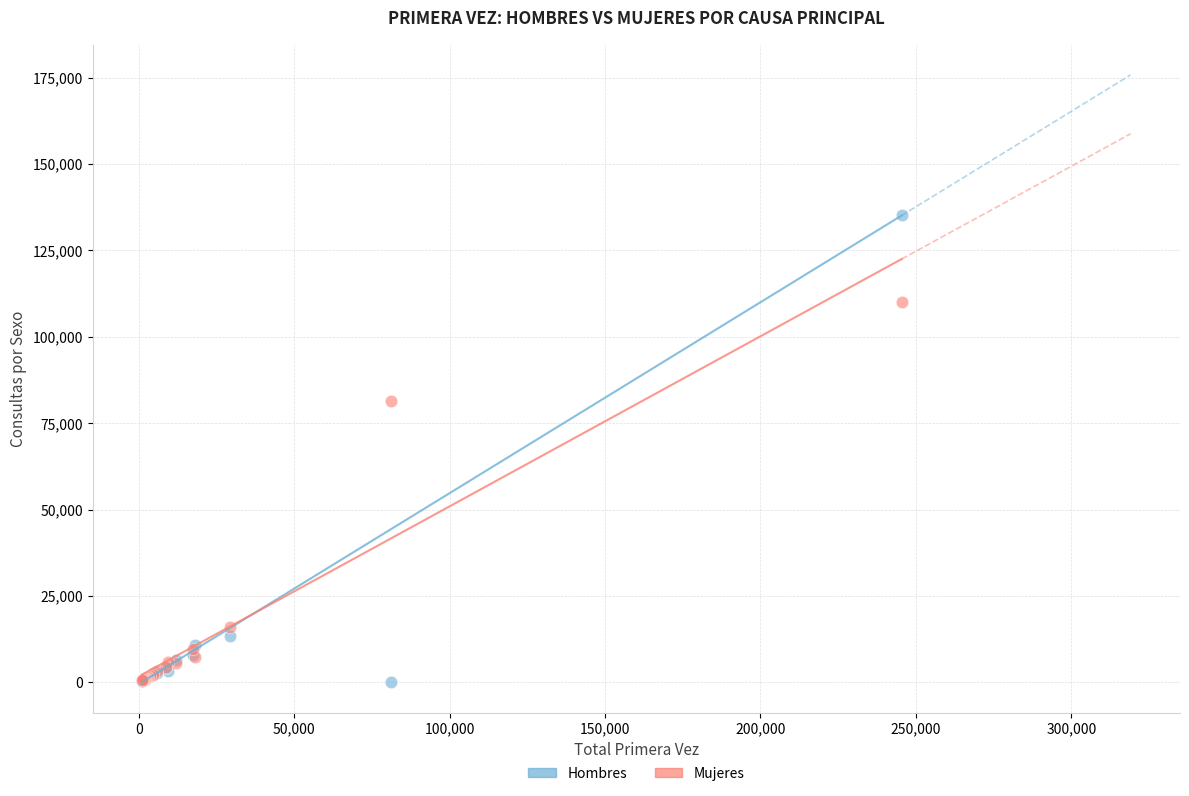

Across all series, what Y value is closest to 67691?

81326